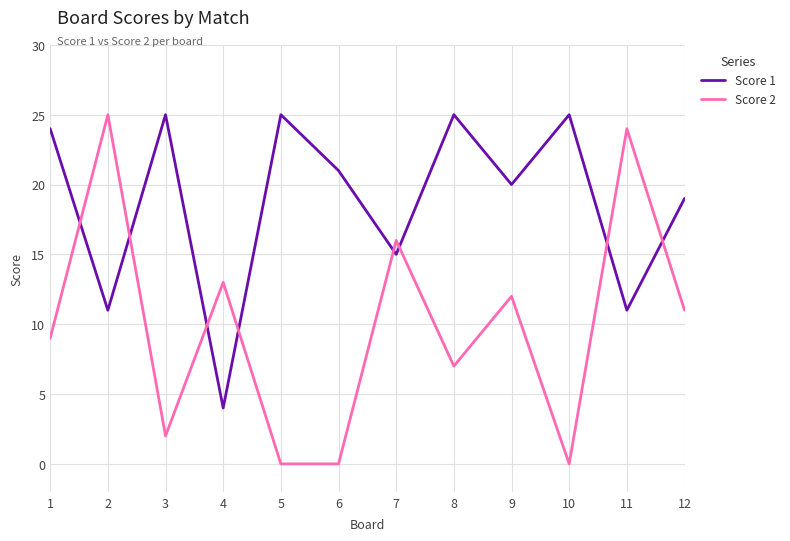

Which series has the widest spread of values?

Score 2